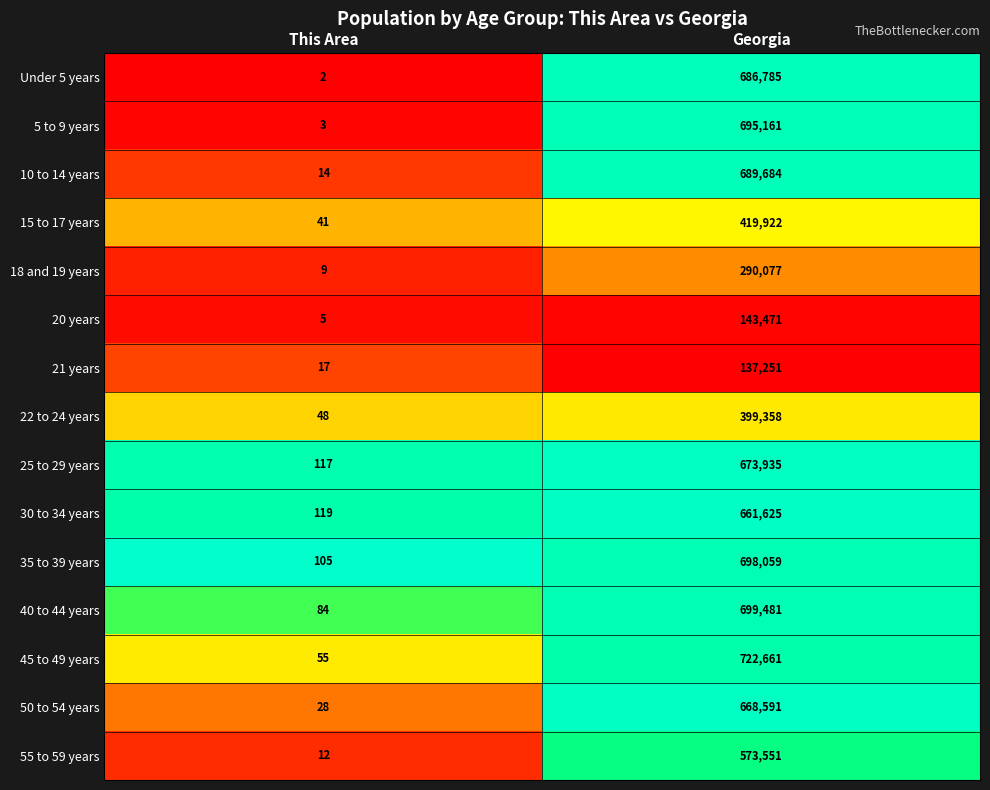

Which series changed the most between This Area and Georgia?

45 to 49 years